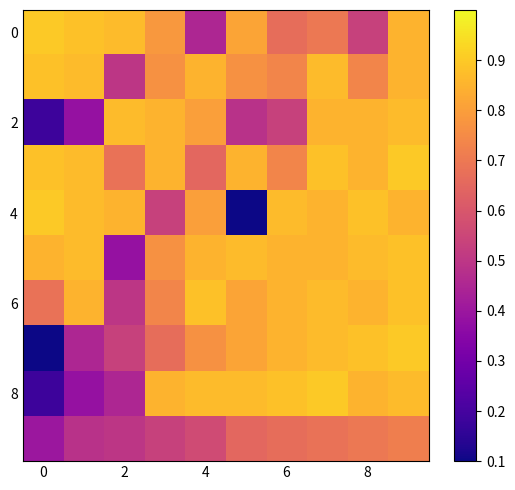

Which series has the largest range (max minus min)?

4